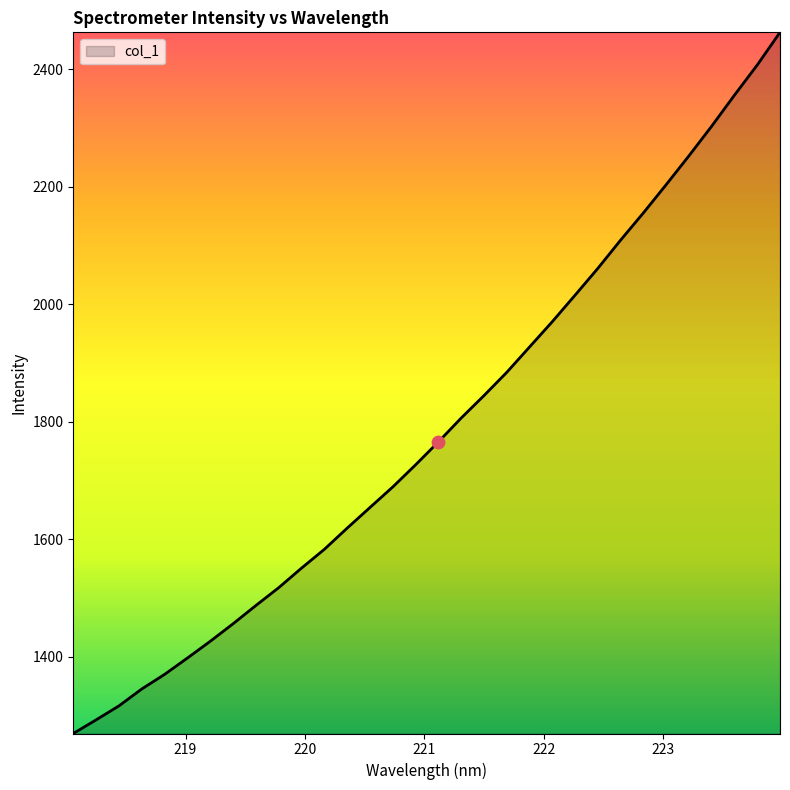

What is the minimum value shown in the chart?

1269.7